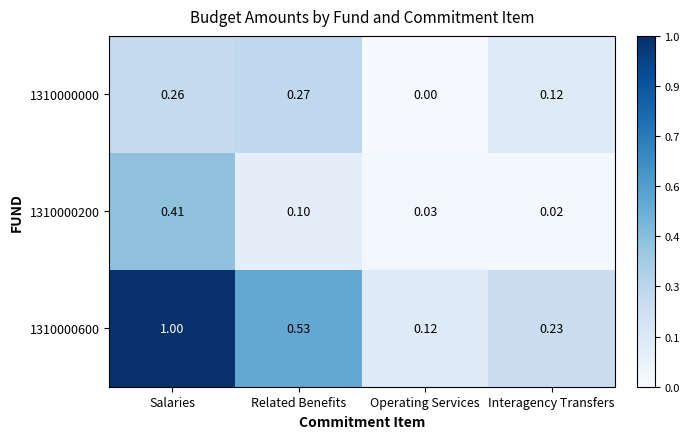

Where is 1310000200 nearest to the value 0?

Interagency Transfers